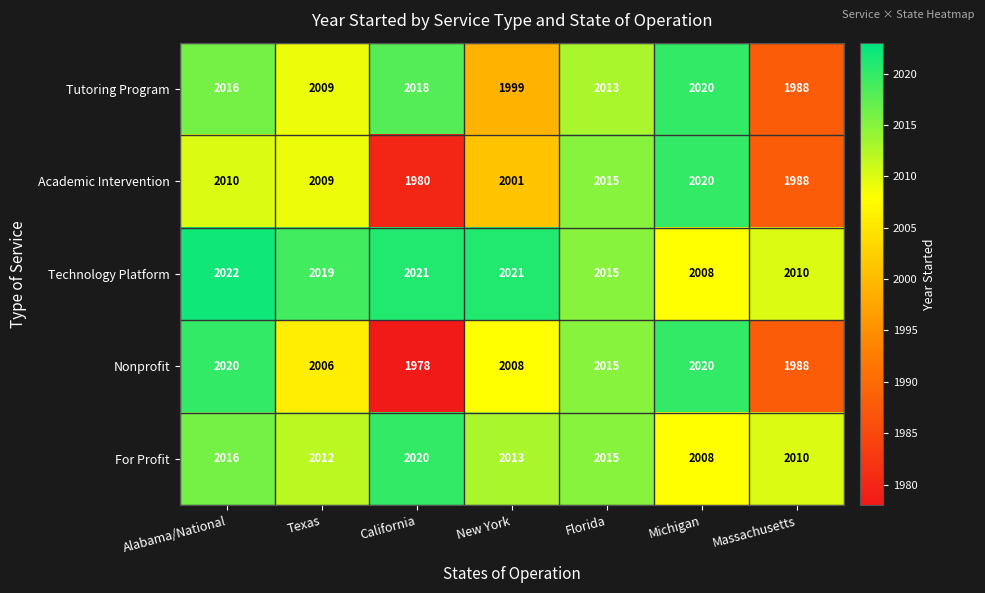

What is the difference between the maximum and minimum values in the For Profit series?

12